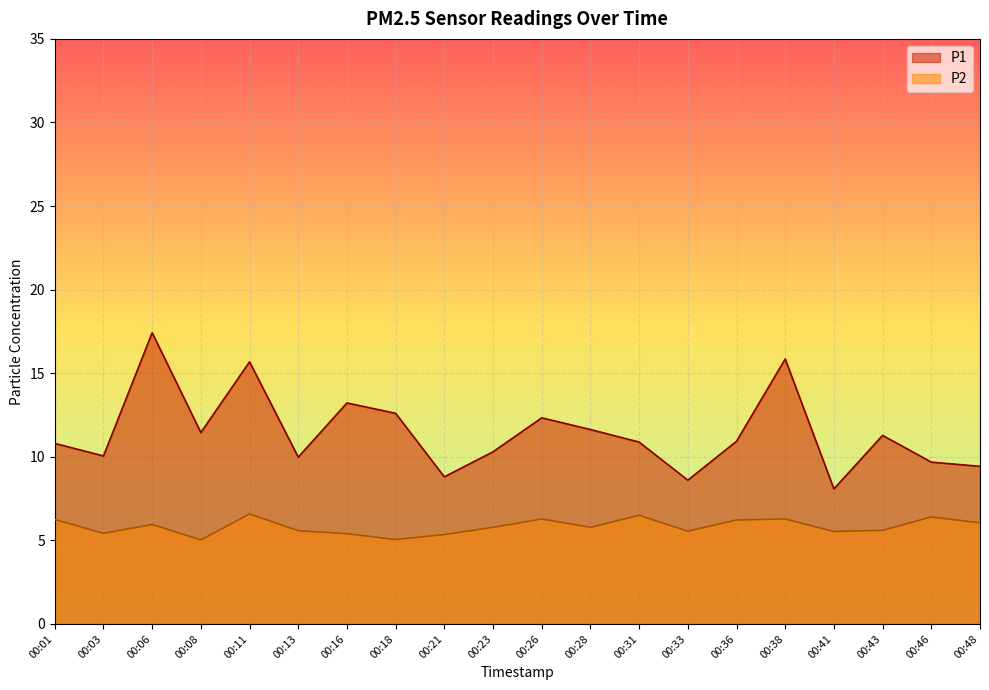

What is the value of the P2 point at the 3rd from the left?

6.0